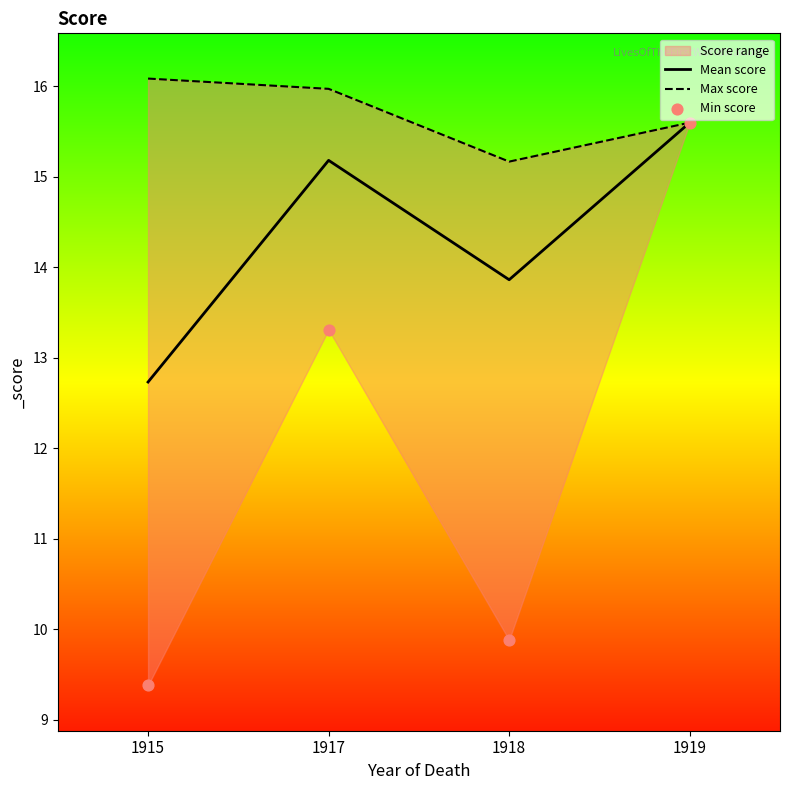

At which category is the sum across all series the highest?

1919